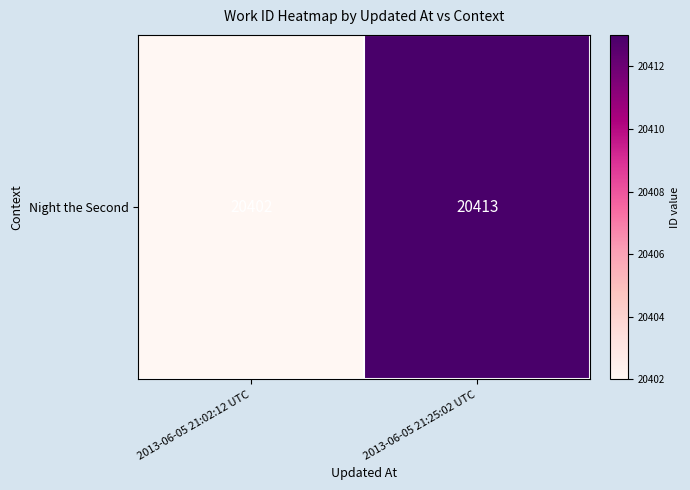

Is it true that the value at 2013-06-05 21:02:12 UTC is 32741?

False